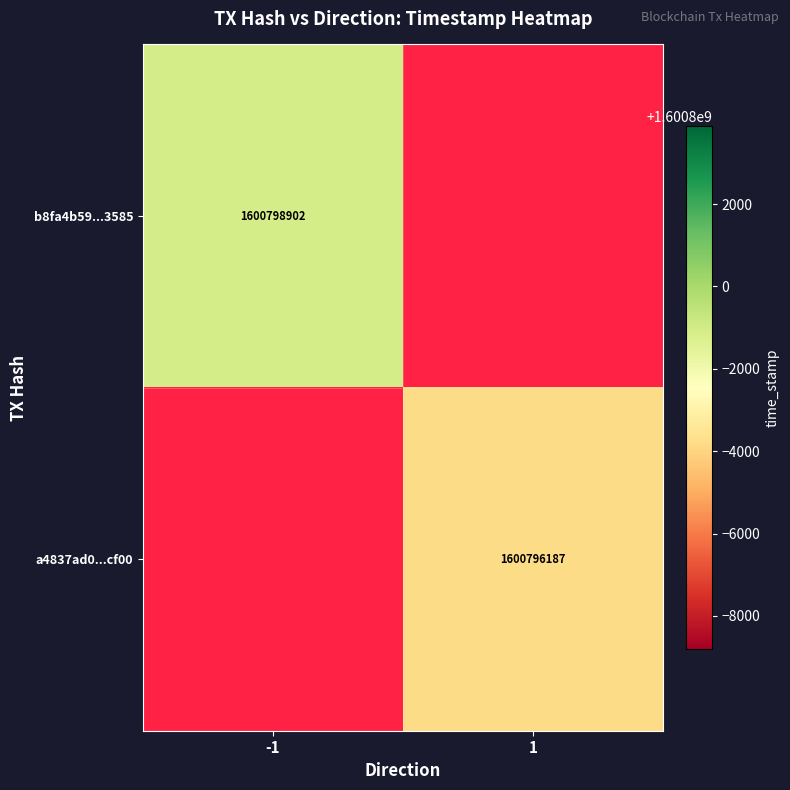

Count the number of categories in the chart.

2